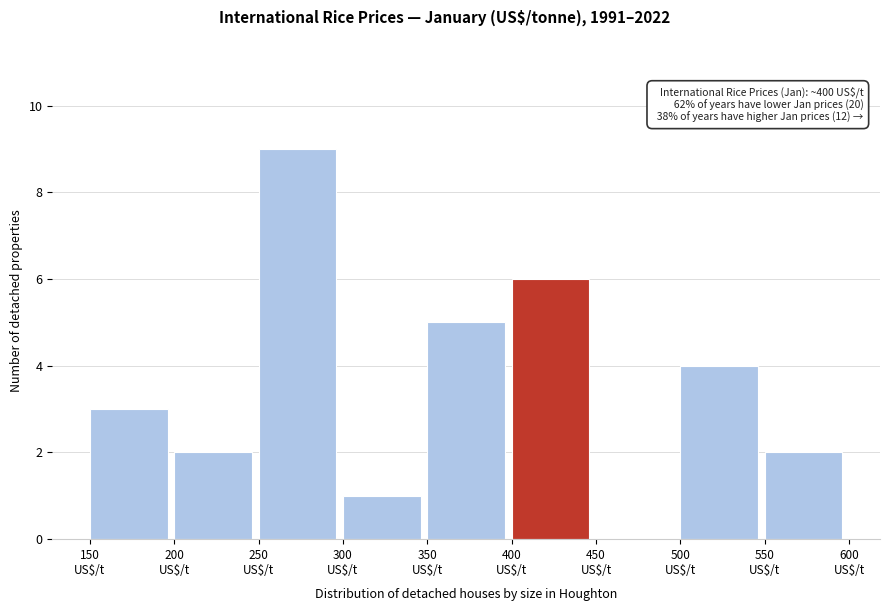

Over which range of the x-axis is the bar tallest?

250 to 300